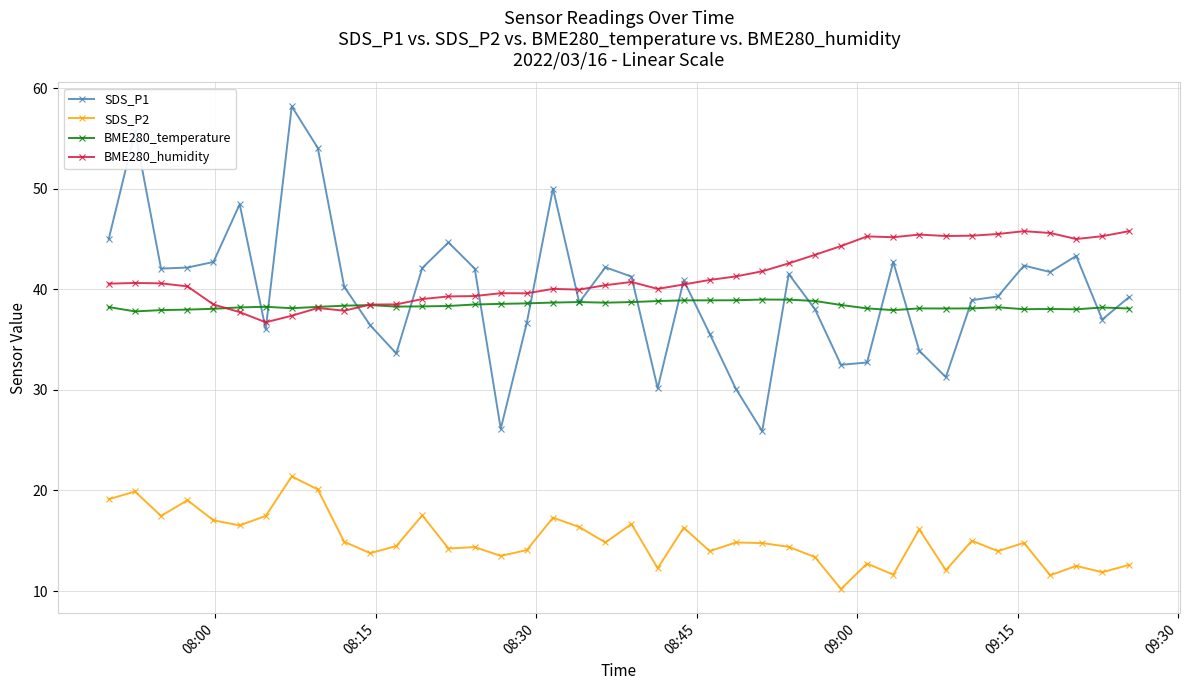

List the series in order of their peak value, lowest first.

SDS_P2, BME280_temperature, BME280_humidity, SDS_P1